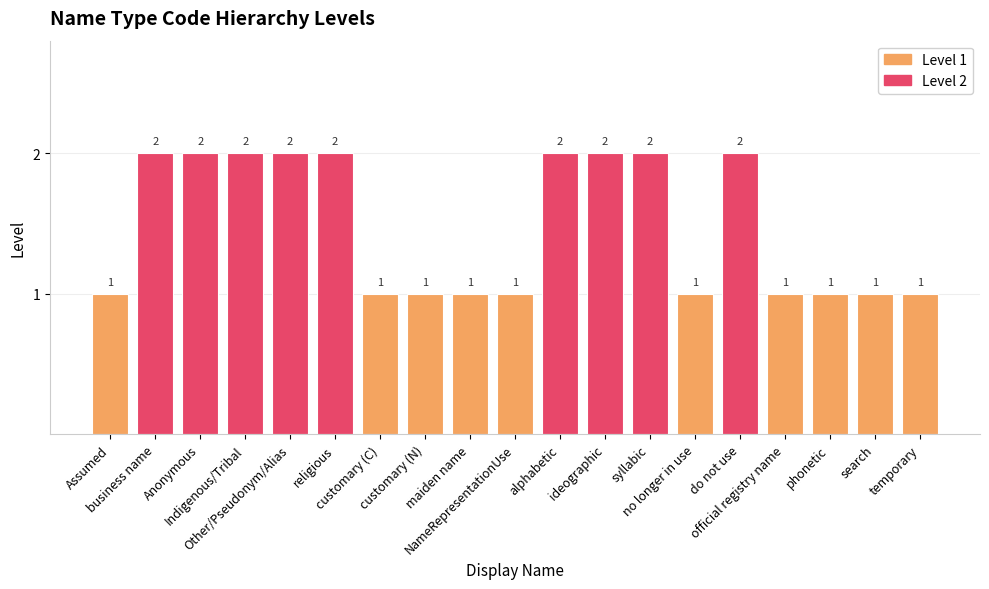

What is the value of the 8th bar from the left?

1